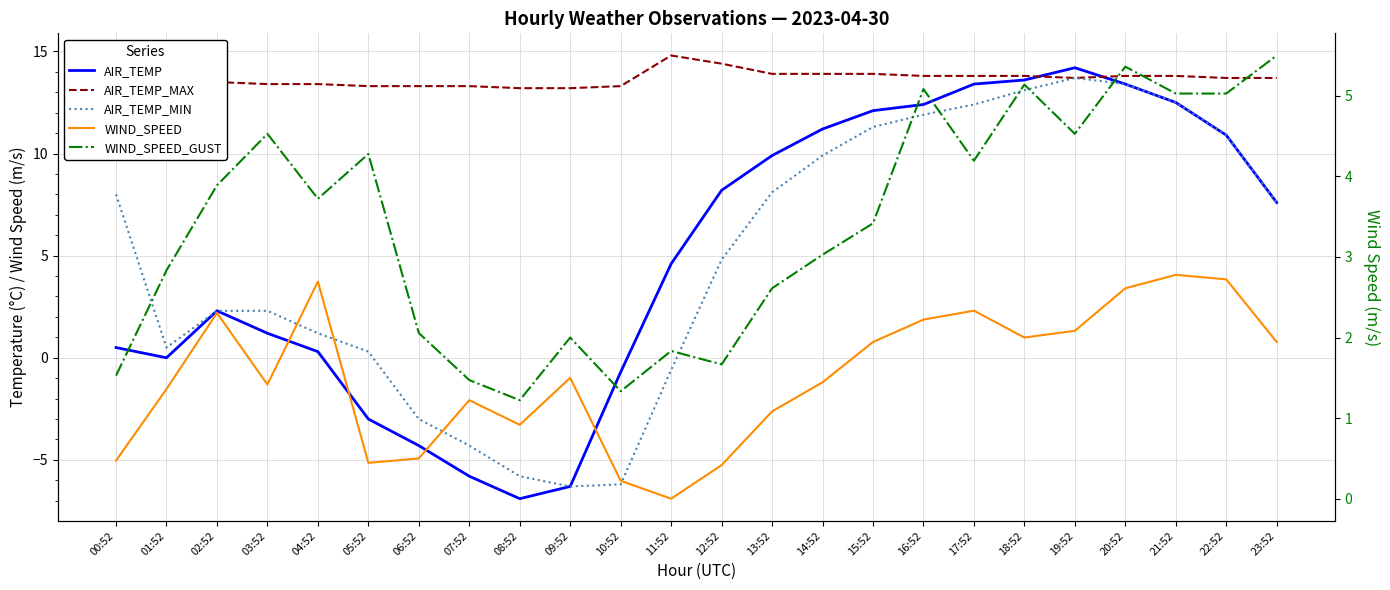

True or false: AIR_TEMP_MIN and AIR_TEMP intersect in this chart.

False